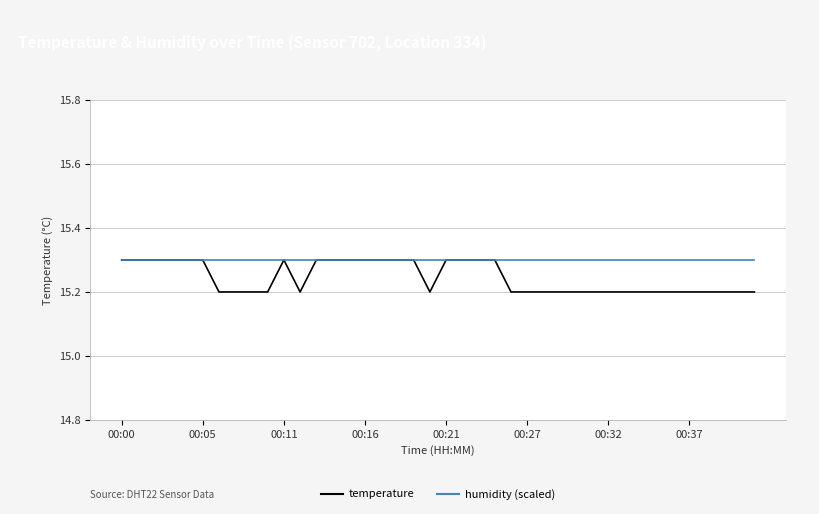

What is the maximum value shown in the chart?

15.3